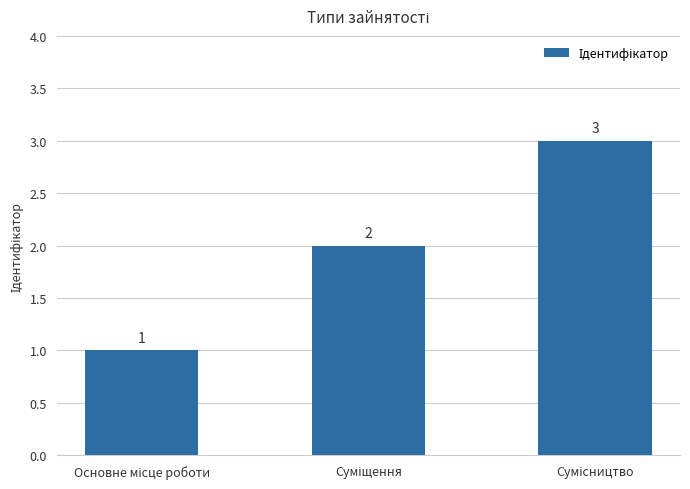

Count the values in the range 1 to 3.

3